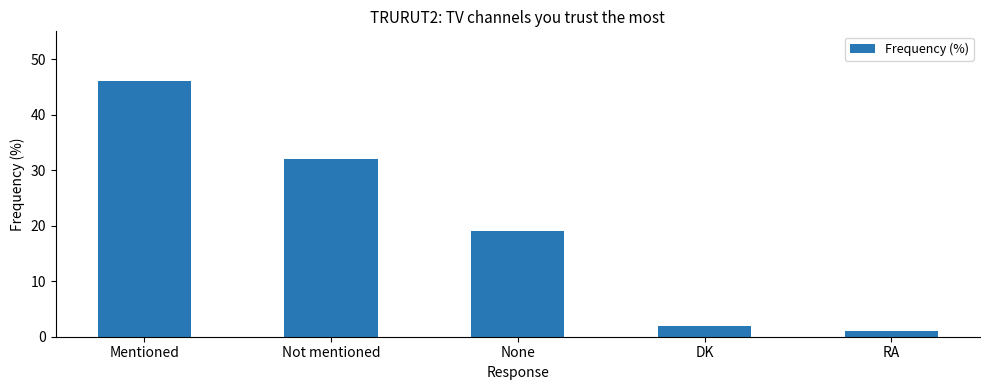

Reading left to right, extract all data points from this chart.

46	32	19	2	1